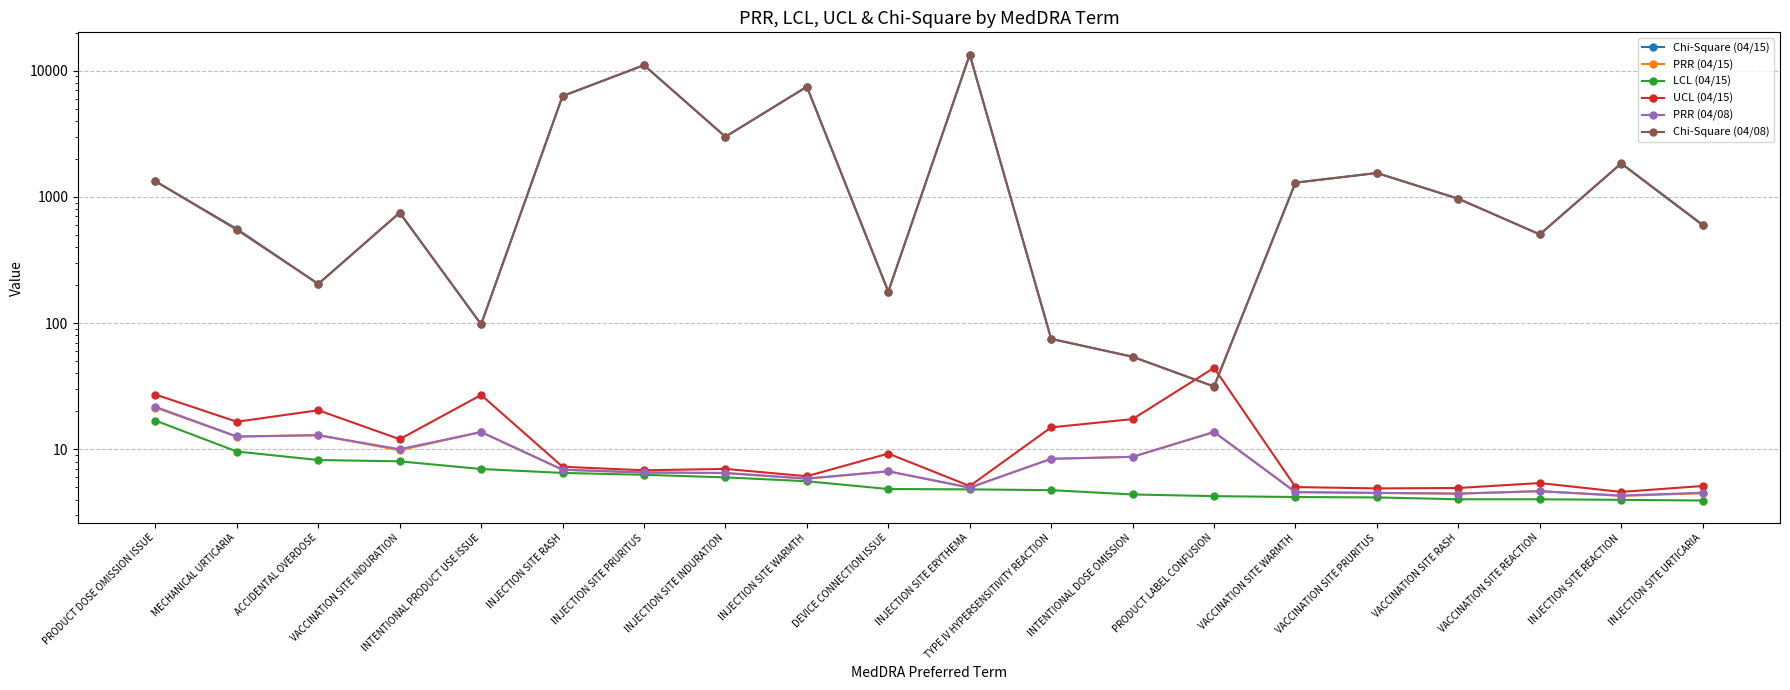

What is the difference between the maximum and minimum values in the Chi-Square (04/15) series?

13338.9